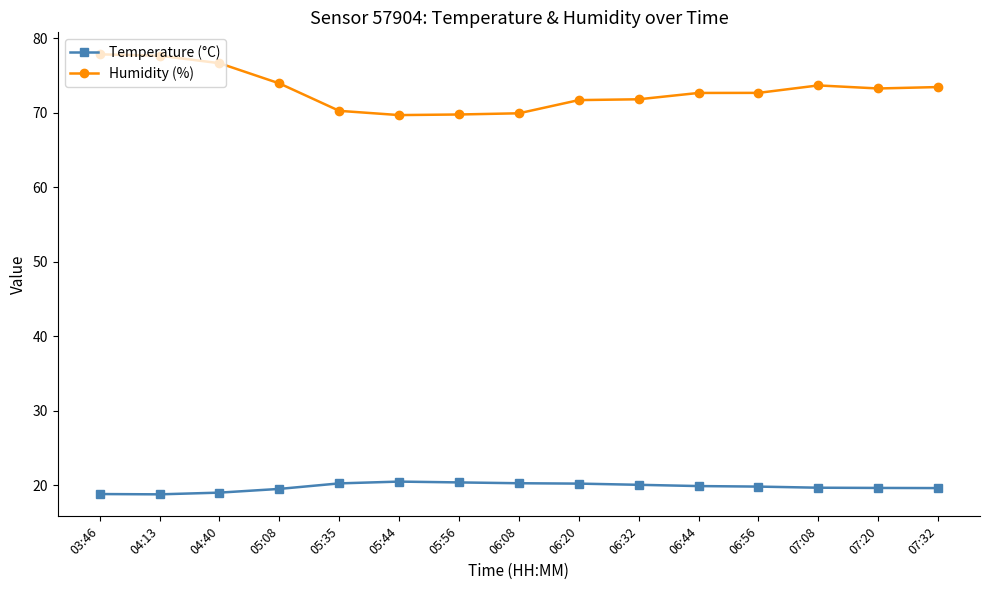

Is it true that Humidity (%) equals 16.7 at 06:32?

False